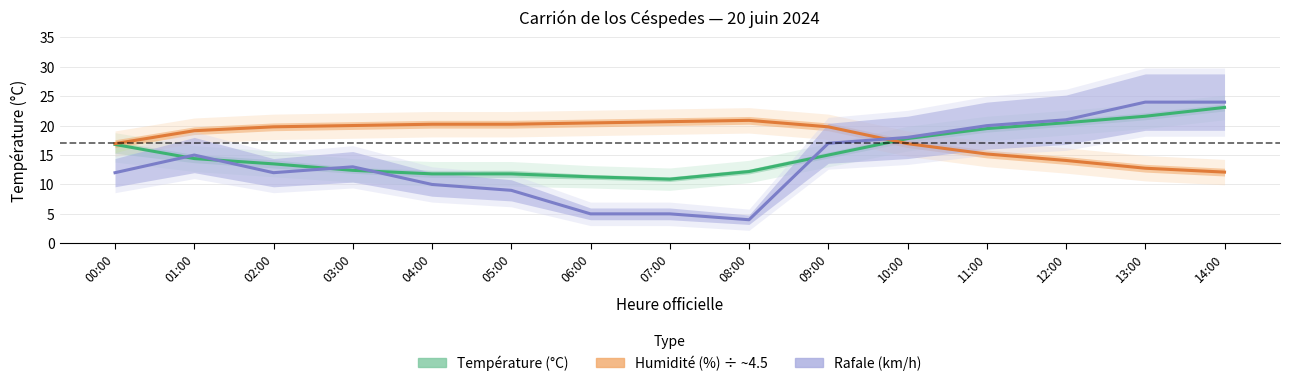

What are all the series names shown in the legend?

Température (°C), Humidité (%) ÷ ~4.5, Rafale (km/h)